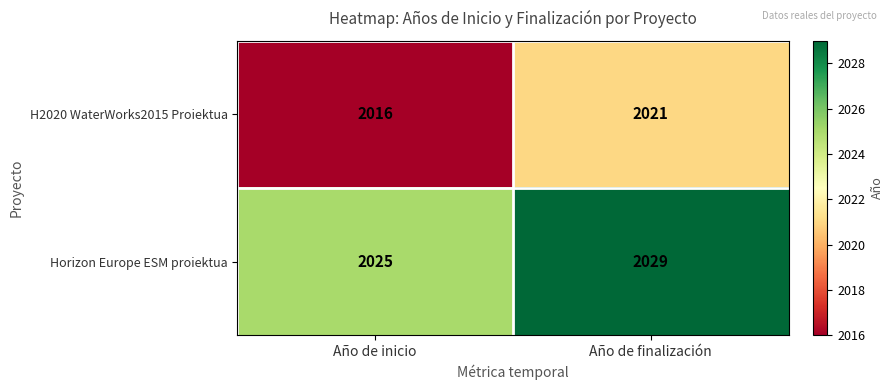

What is the total value across all series at Año de finalización?

4050